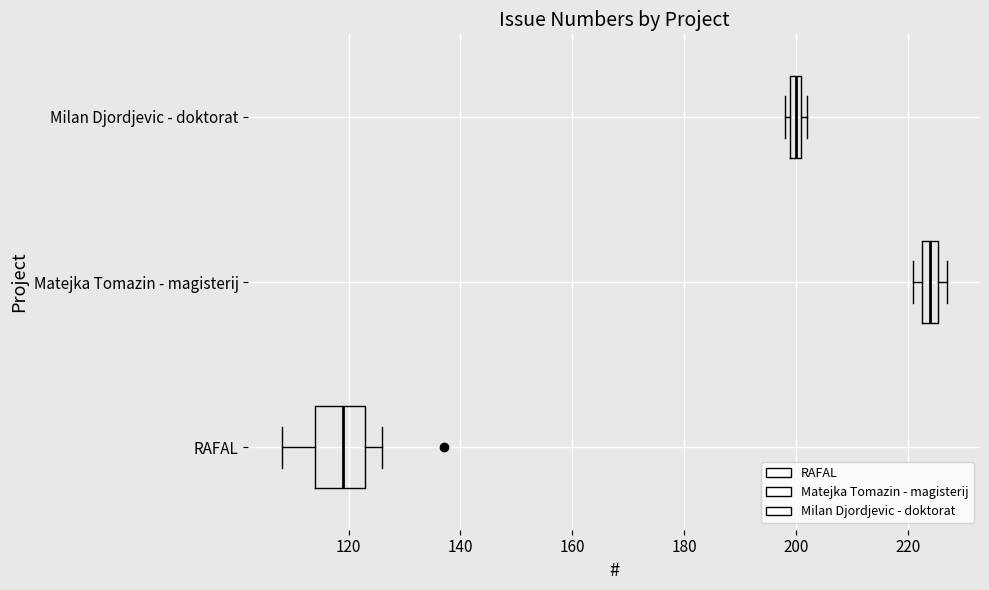

Which box is the widest, from its left edge to its right edge?

RAFAL